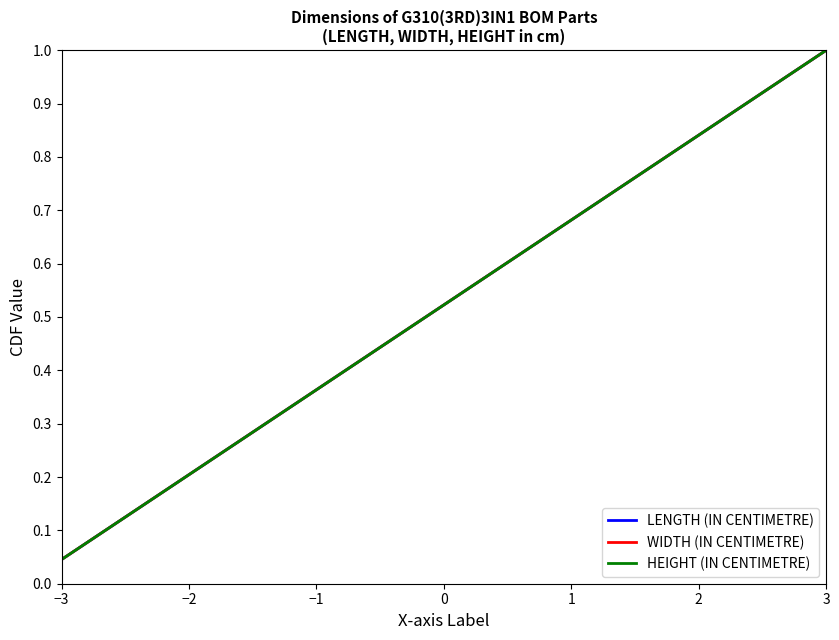

Which category has the highest value in the LENGTH (IN CENTIMETRE) series?

3